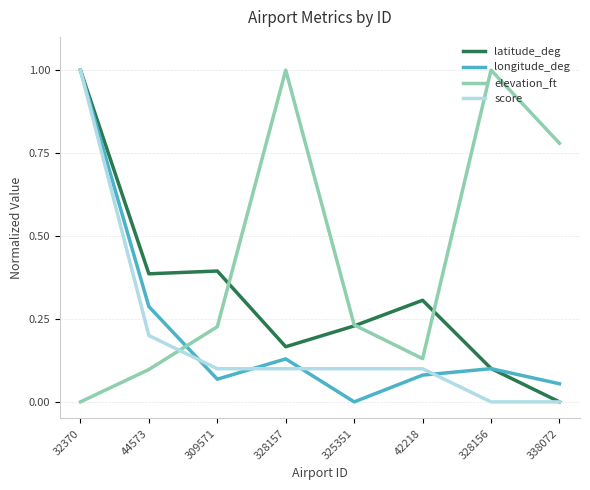

What position from the left is 328156?

7